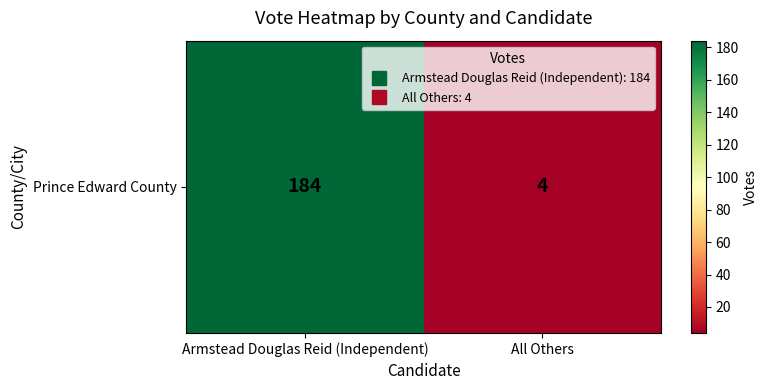

List the labels in order of value, largest first.

Armstead Douglas Reid (Independent), All Others